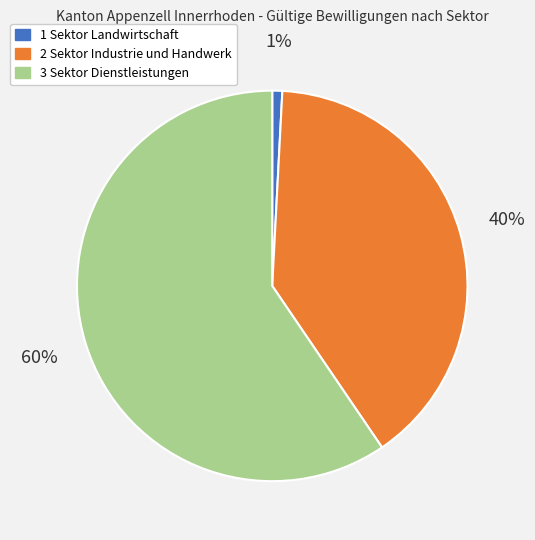

To the nearest percent, what is the combined percentage of 3 Sektor Dienstleistungen and 2 Sektor Industrie und Handwerk?

99%